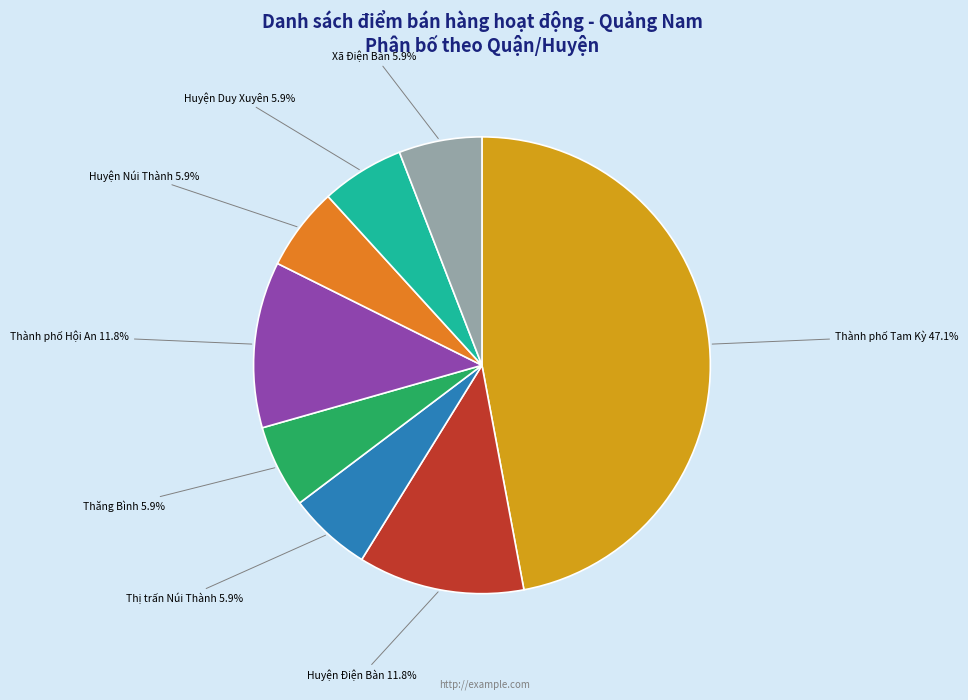

Is there a majority slice in this chart?

No